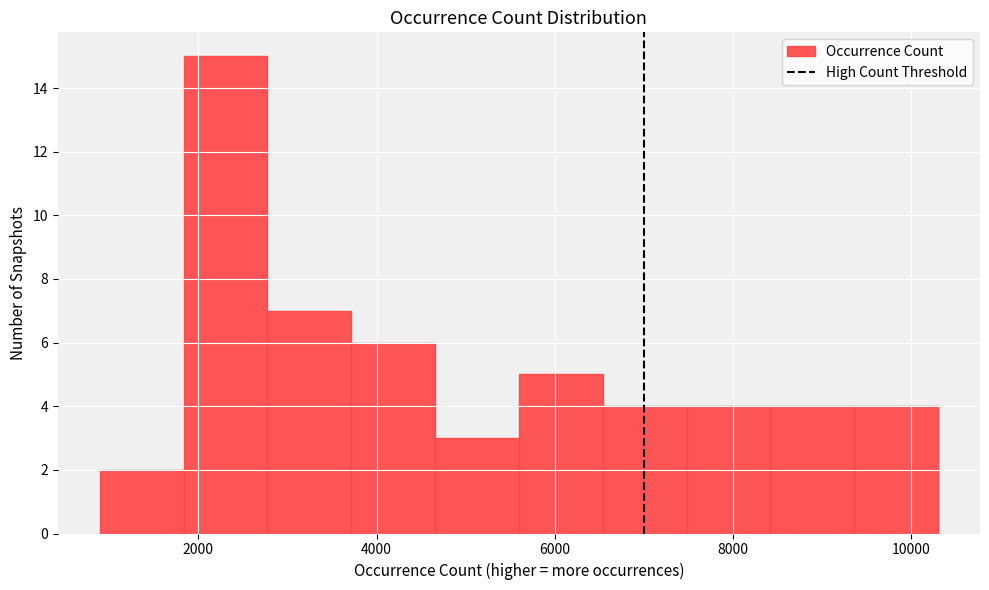

Which range on the x-axis has the tallest bar?

1800 to 2800